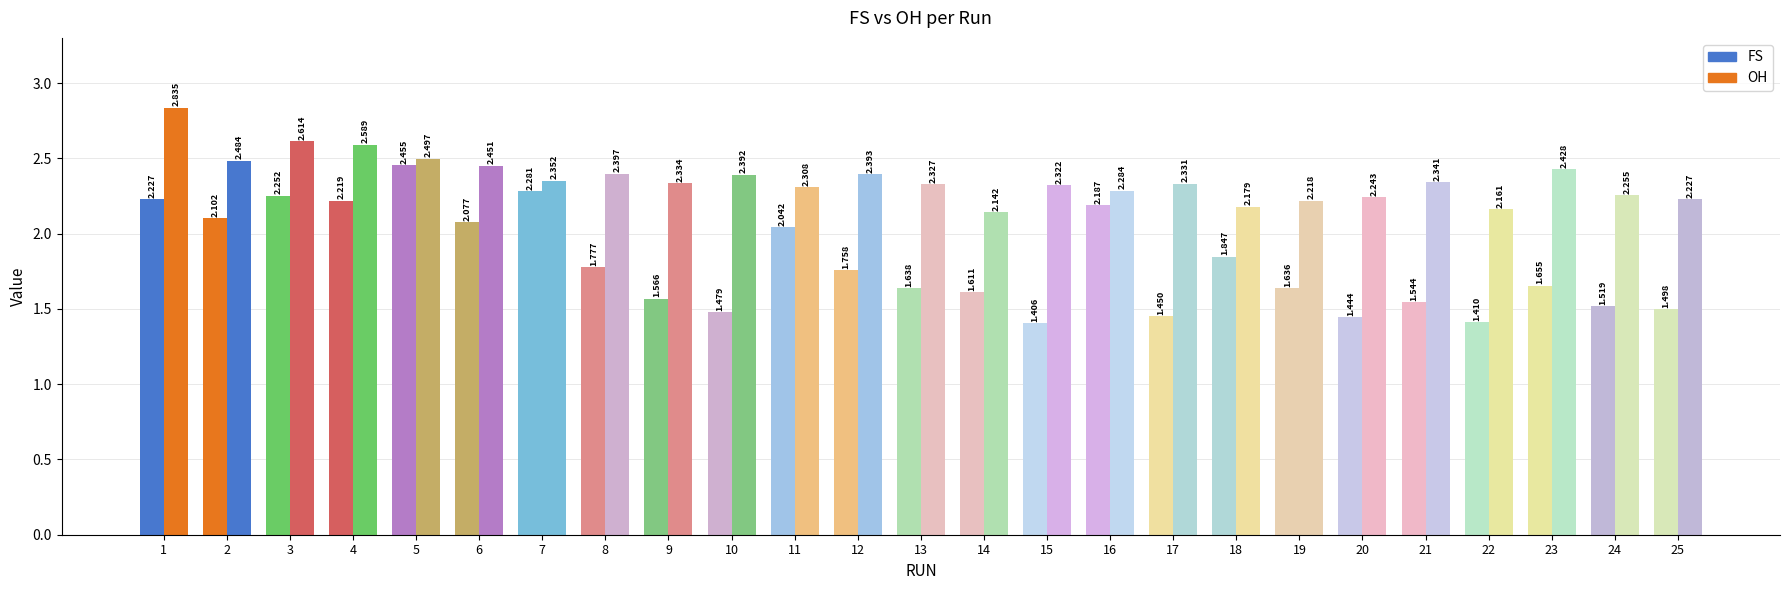

True or false: OH has a value of 2.3 at 17.

True